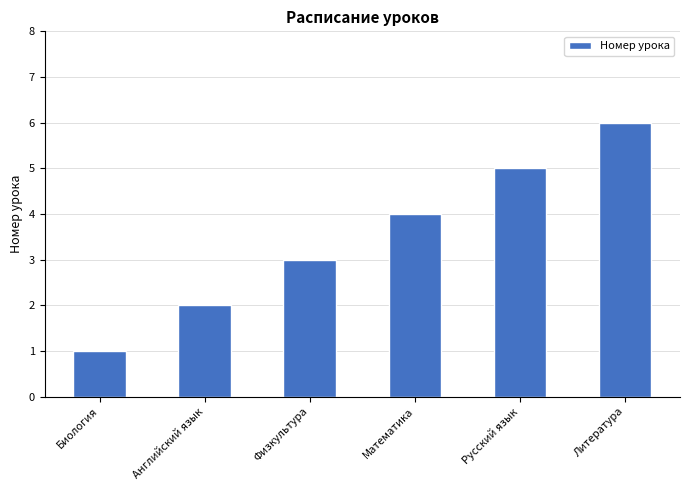

Which label corresponds to the smallest value in the chart?

Биология